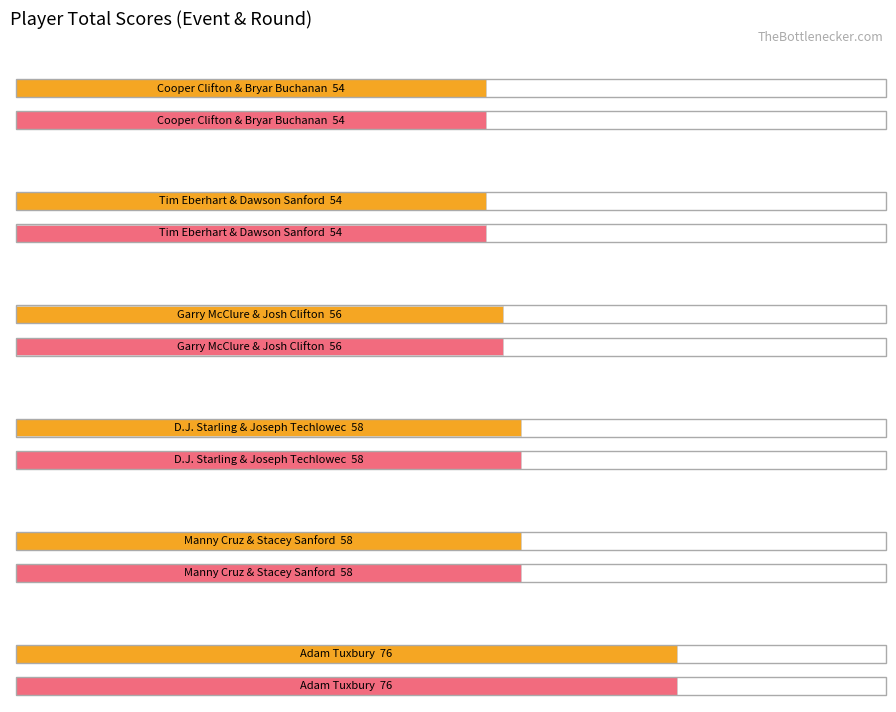

Are the bars grouped side by side (vs. stacked)?

Yes